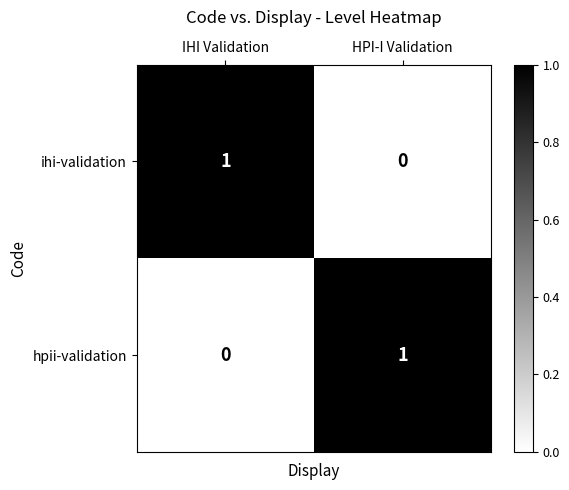

Is it true that hpii-validation equals 0 at IHI Validation?

True